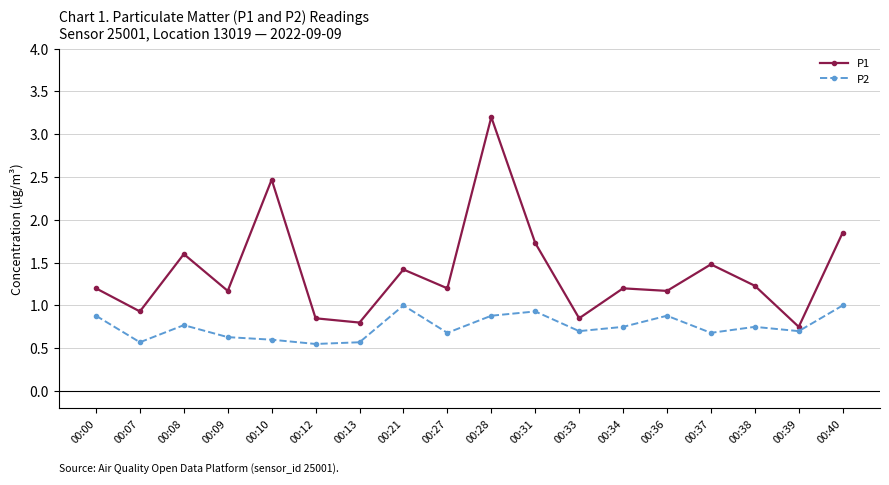

True or false: P1 has more than 2 points higher than both neighbors.

True